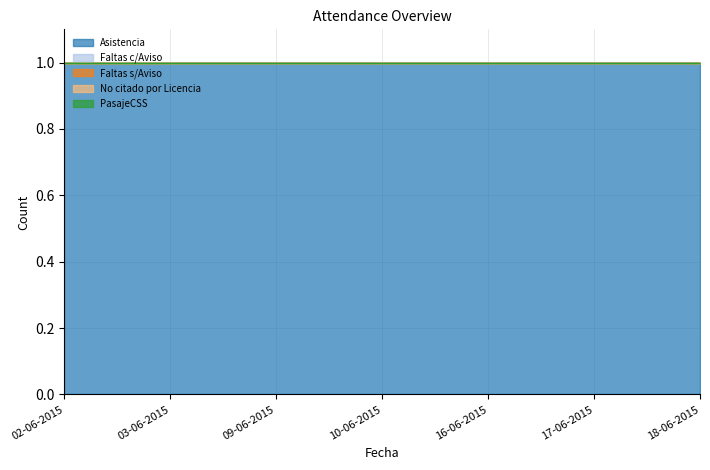

Which series has the widest spread of values?

Asistencia